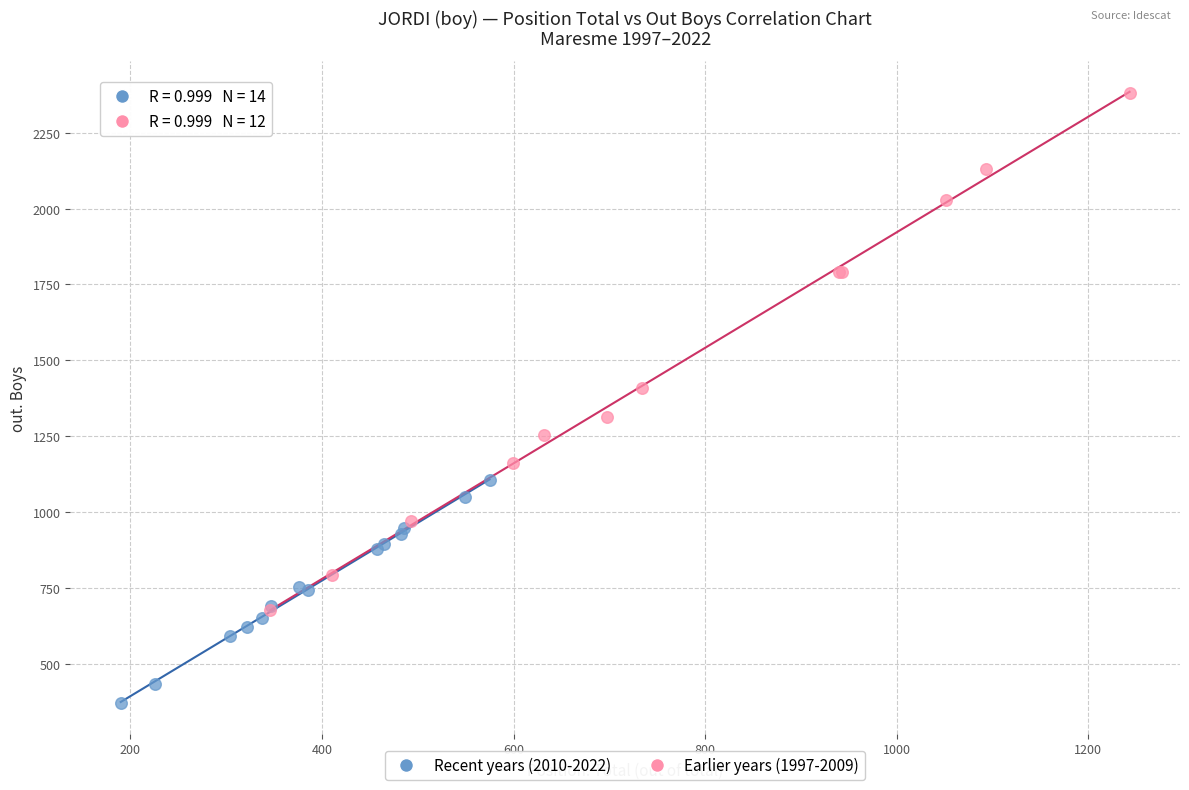

Which series has the largest Y range (max minus min)?

Earlier years (1997-2009)